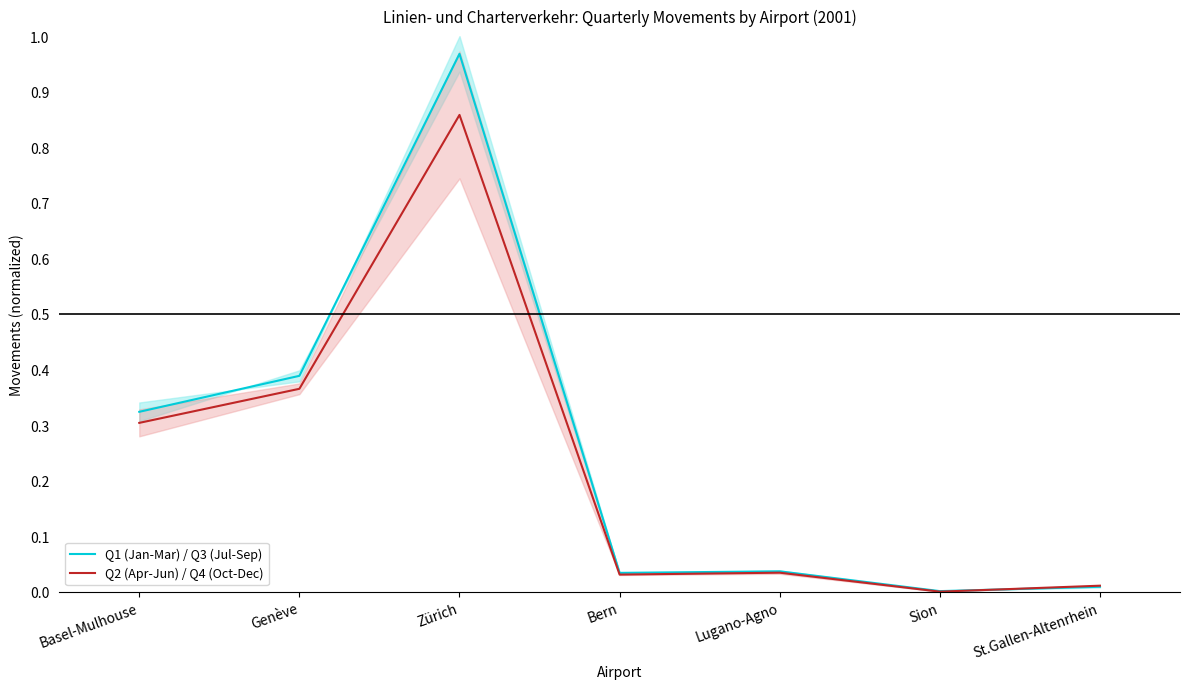

List the labels in order of Q1 (Jan-Mar) / Q3 (Jul-Sep) value, smallest first.

Sion, St.Gallen-Altenrhein, Bern, Lugano-Agno, Basel-Mulhouse, Genève, Zürich